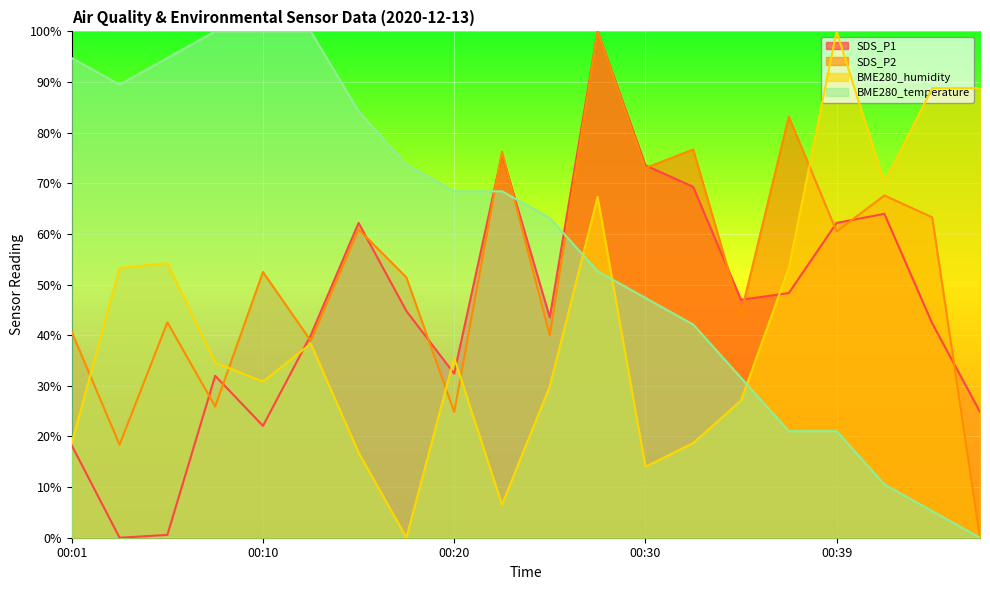

What is the sum of the SDS_P2 values at 00:44 and 00:01?

103.9